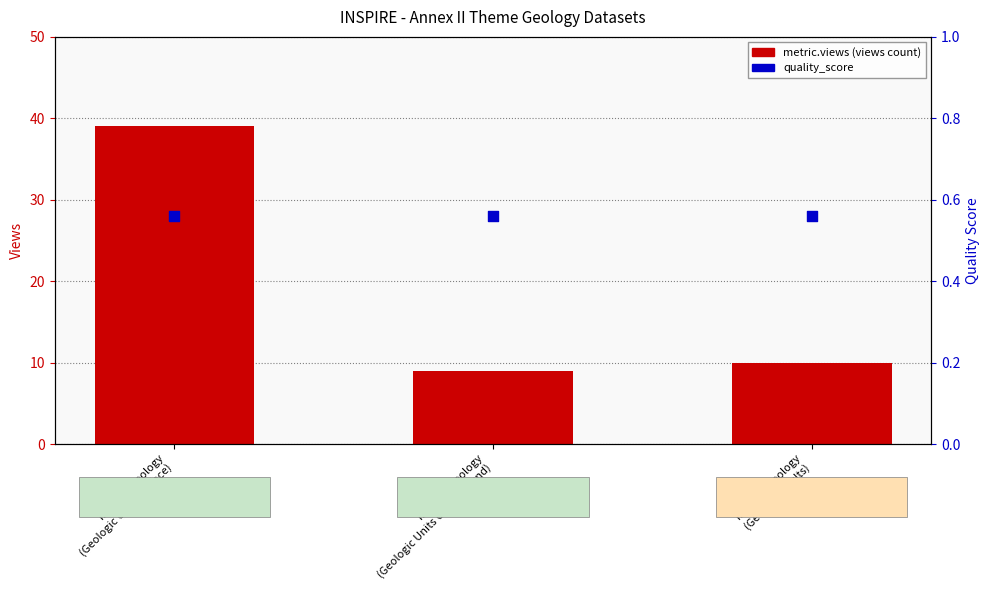

Which series has the largest total across all categories?

metric.views